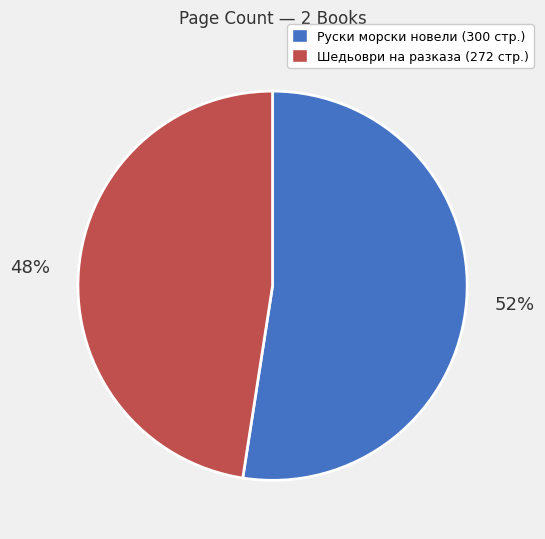

Rank the categories by value from lowest to highest.

Шедьоври на разказа (272 стр.), Руски морски новели (300 стр.)